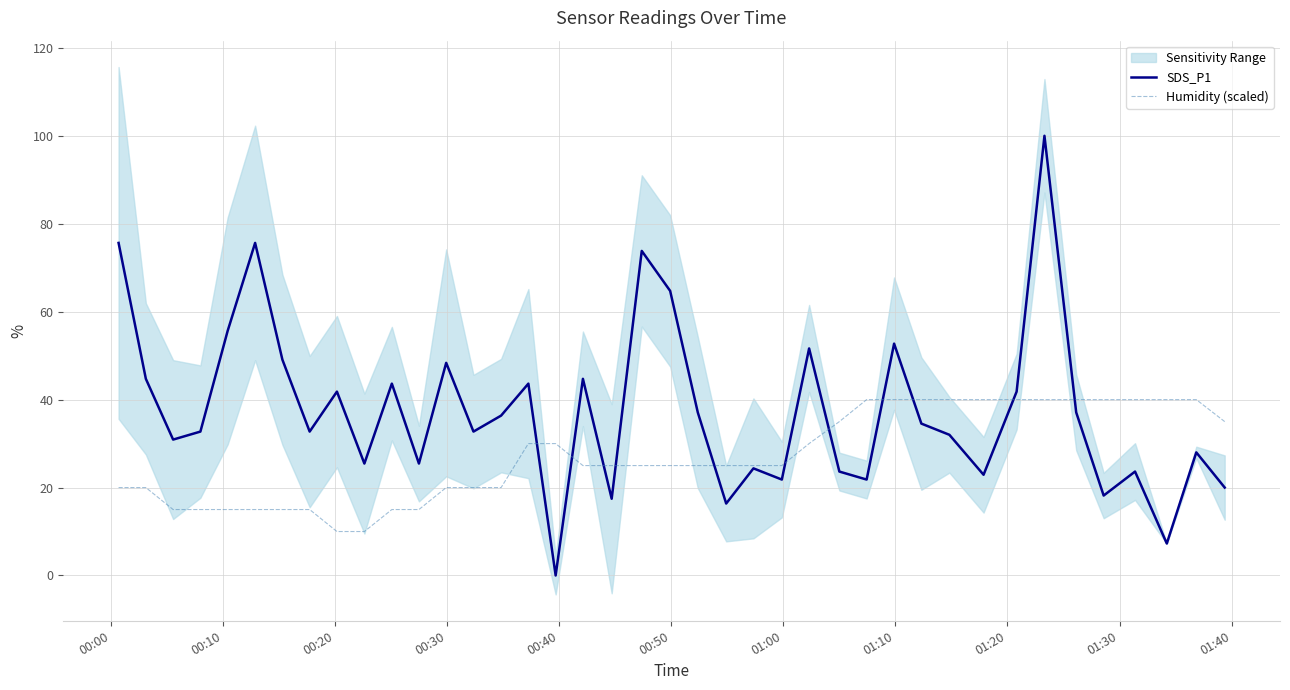

True or false: Humidity (scaled) has more than 2 points higher than both neighbors.

False